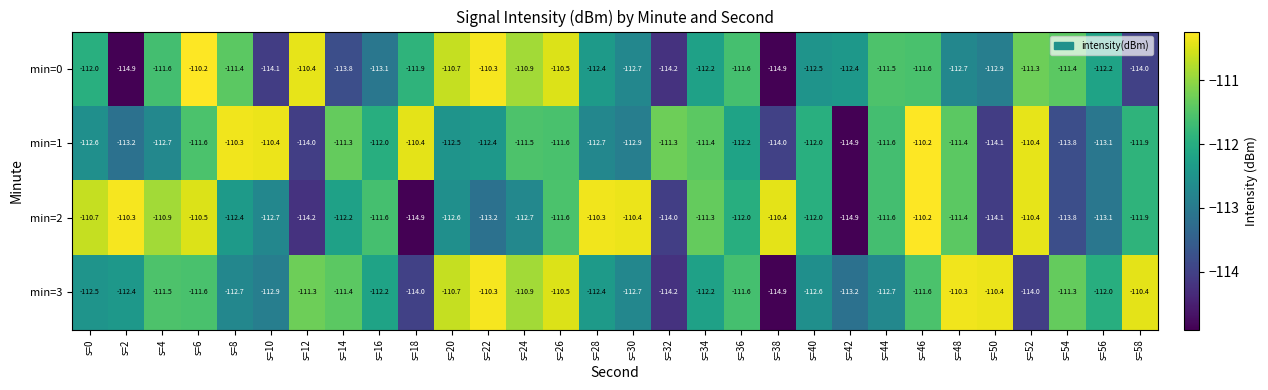

Between s=8 and s=36, which series saw the biggest shift?

min=1